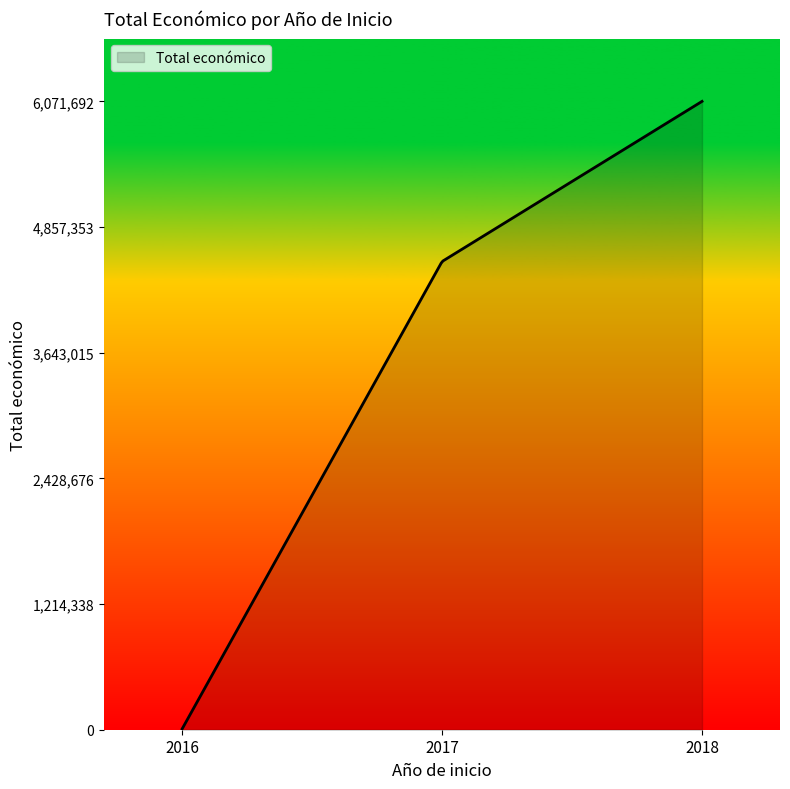

What is the greatest value displayed?

6071692.0